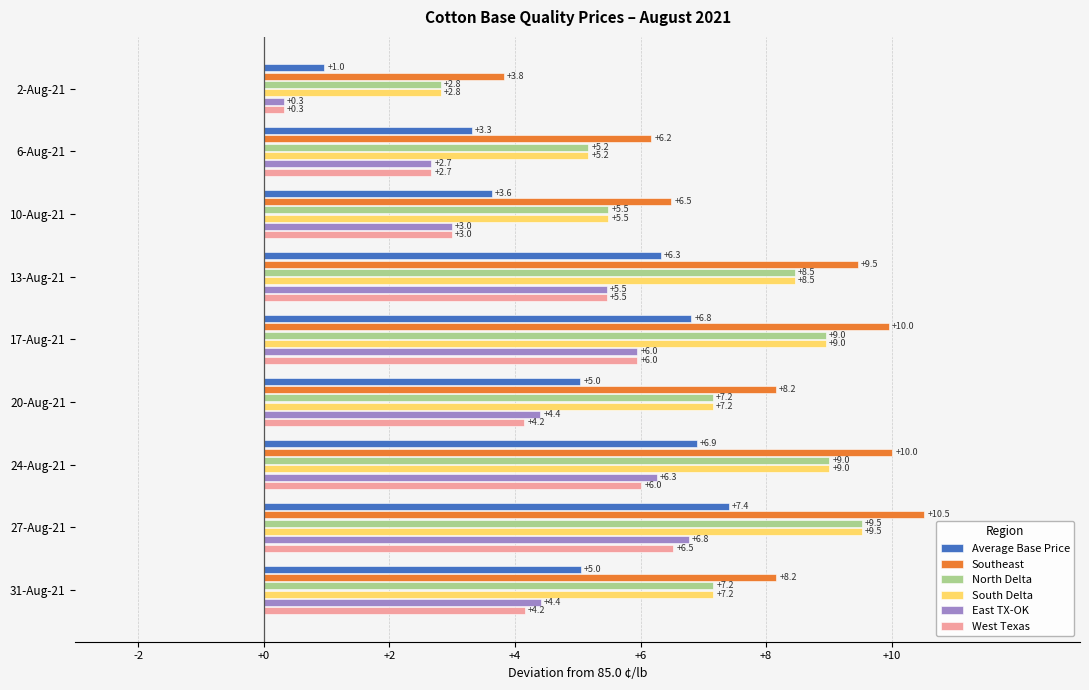

What is the difference between the highest and lowest values at 24-Aug-21?

4.0